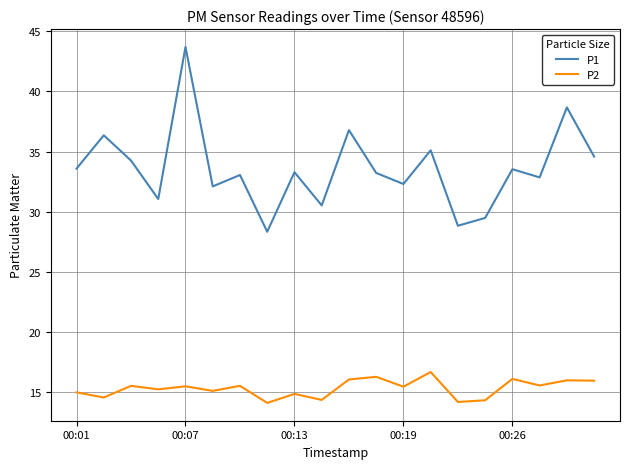

What is the lowest value of the P2 series?

14.1